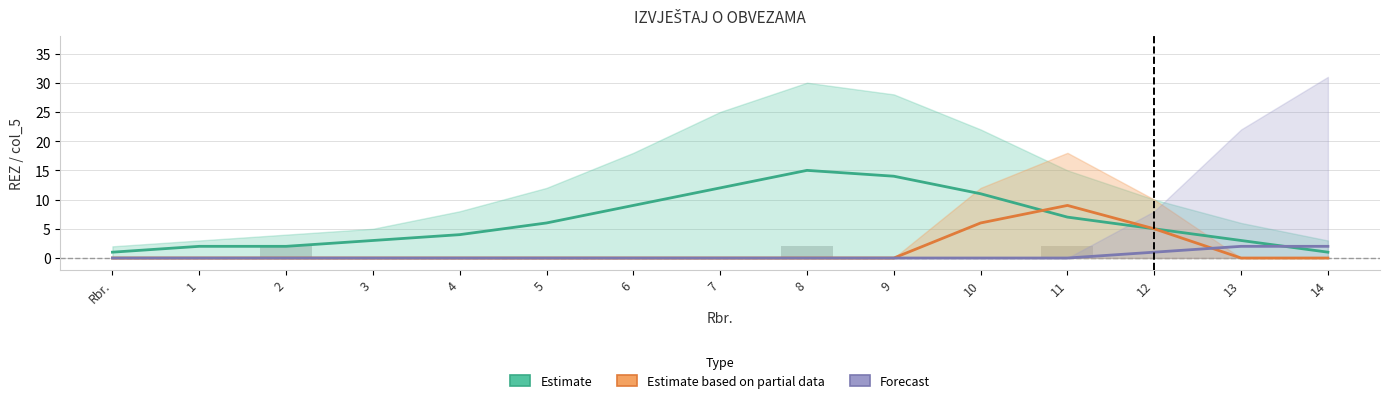

Which series has the widest spread of values?

Estimate